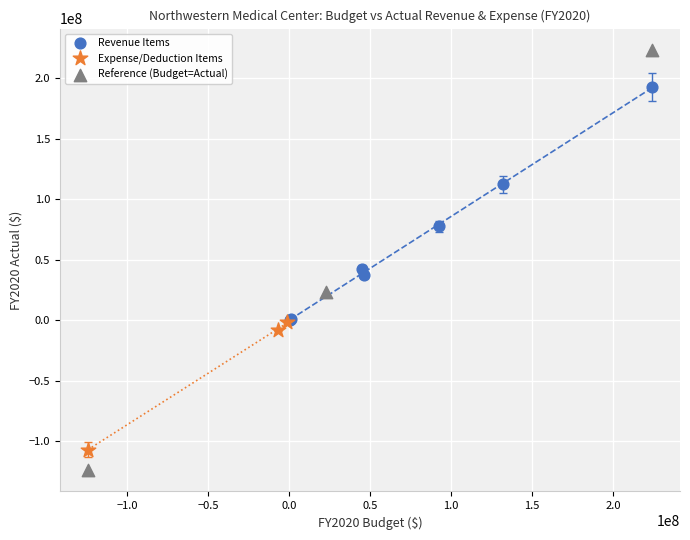

Which series has the widest spread of Y values?

Reference (Budget=Actual)